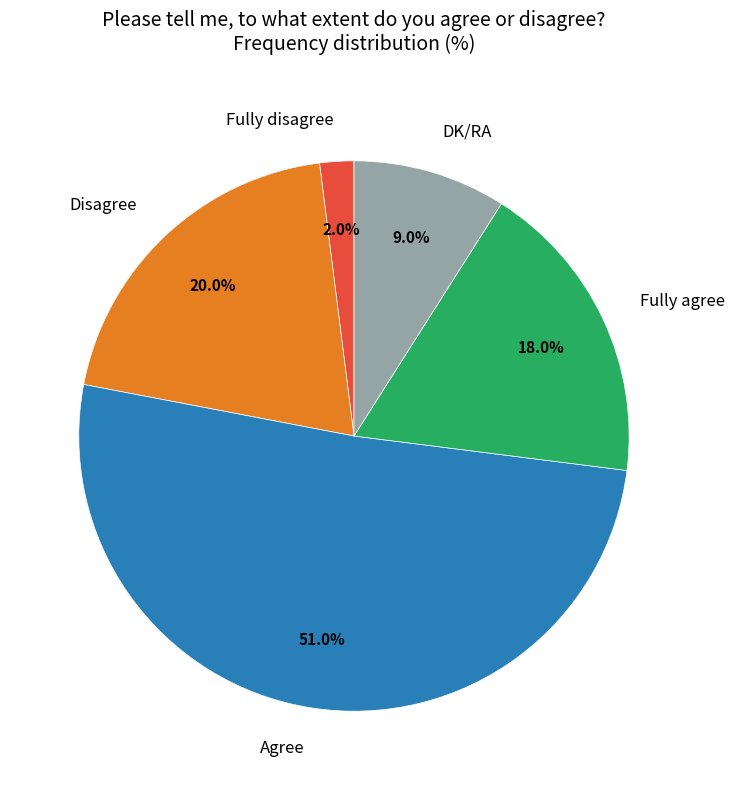

What is the largest slice in the pie chart?

Agree